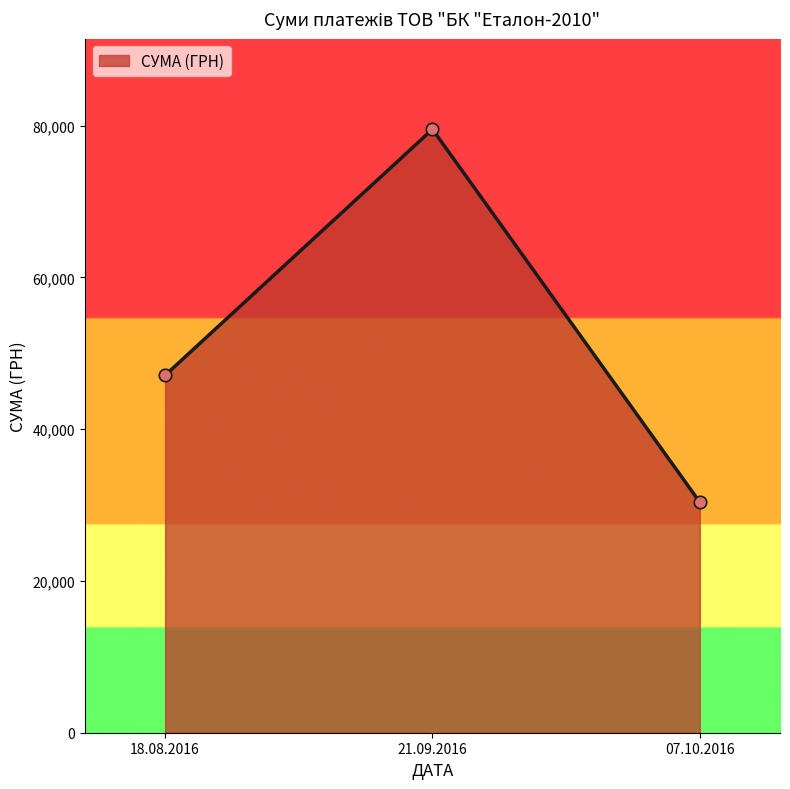

What is the ratio of the value at 18.08.2016 to the value at 07.10.2016?

1.6